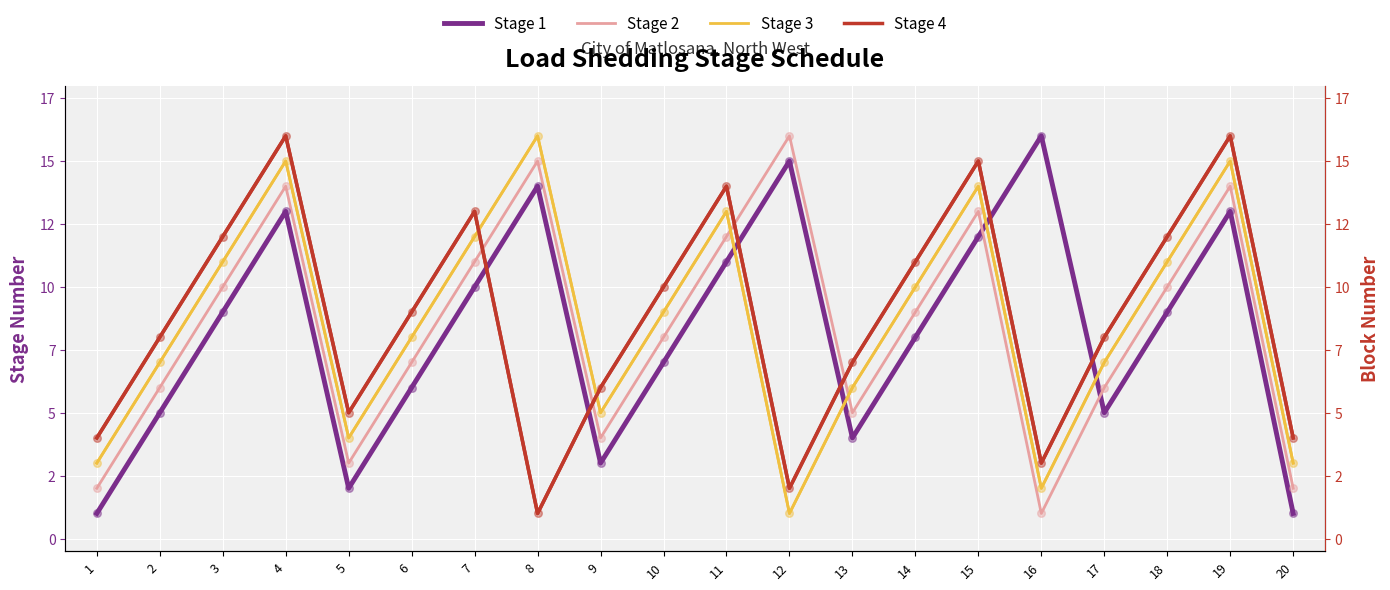

Which series has the largest Y range (max minus min)?

Stage 1